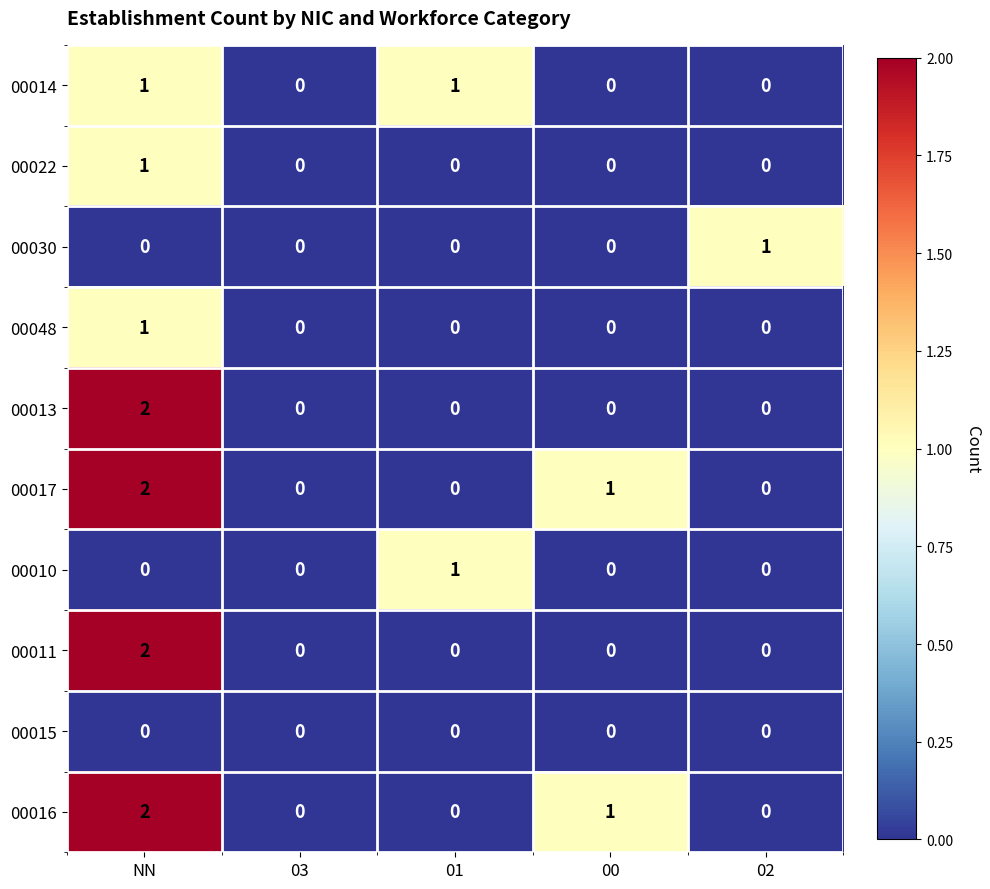

The 00017 series shows 3 at NN. True or false?

False